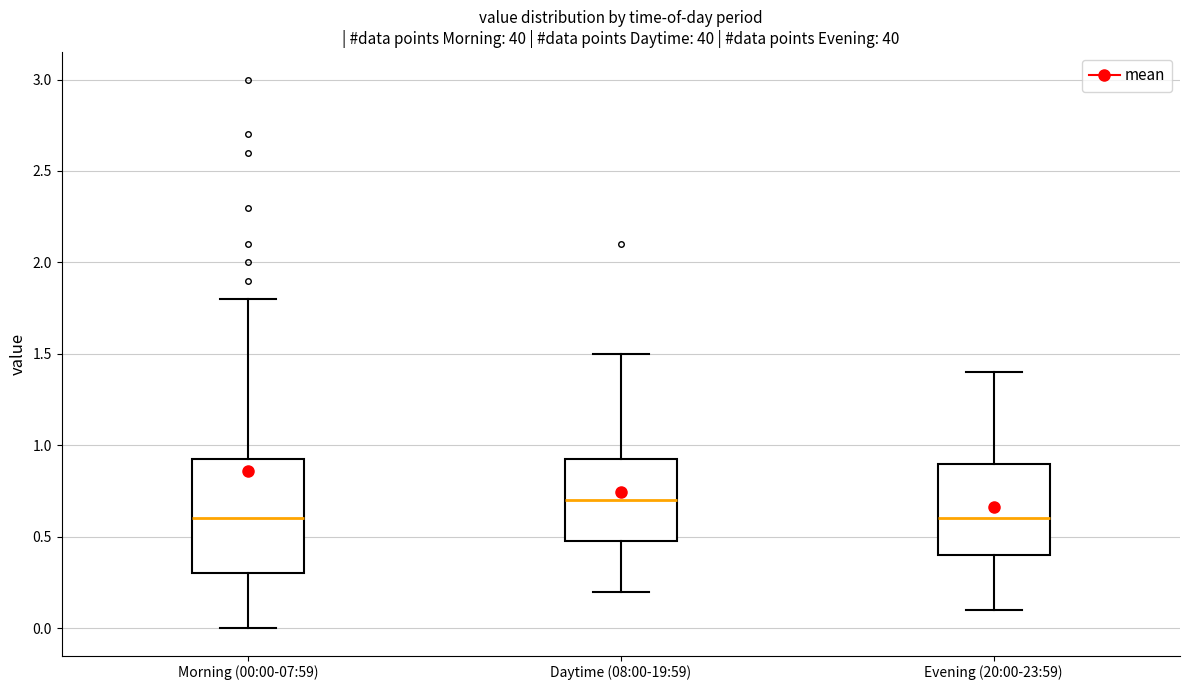

Reading left to right, transcribe this box plot: for each box, give where its median line is, the range the box spans, and where its two whiskers end, as read against the y-axis. The values are not printed on the chart, so give them approximately, as read against the axis.

Morning (00:00-07:59): median 0.60, box 0.30 to 0.95, whiskers 0.00 to 1.80
Daytime (08:00-19:59): median 0.70, box 0.50 to 0.95, whiskers 0.20 to 1.50
Evening (20:00-23:59): median 0.60, box 0.40 to 0.90, whiskers 0.10 to 1.40